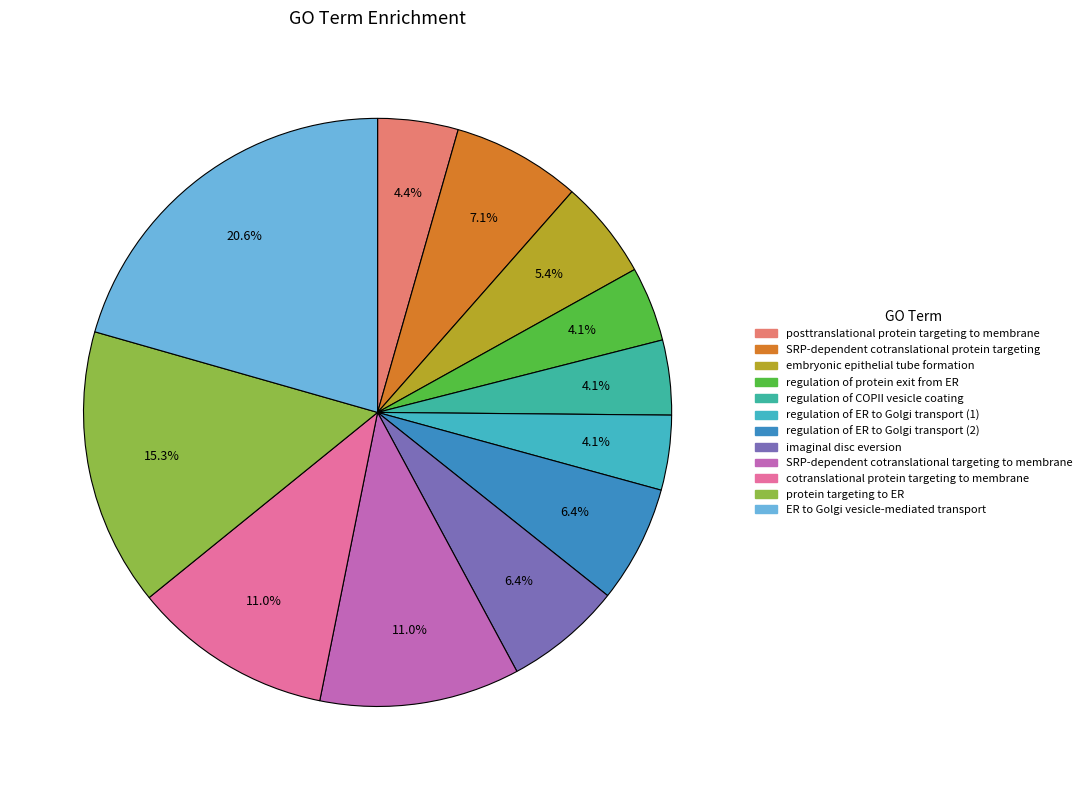

How many segments does this pie chart have?

12